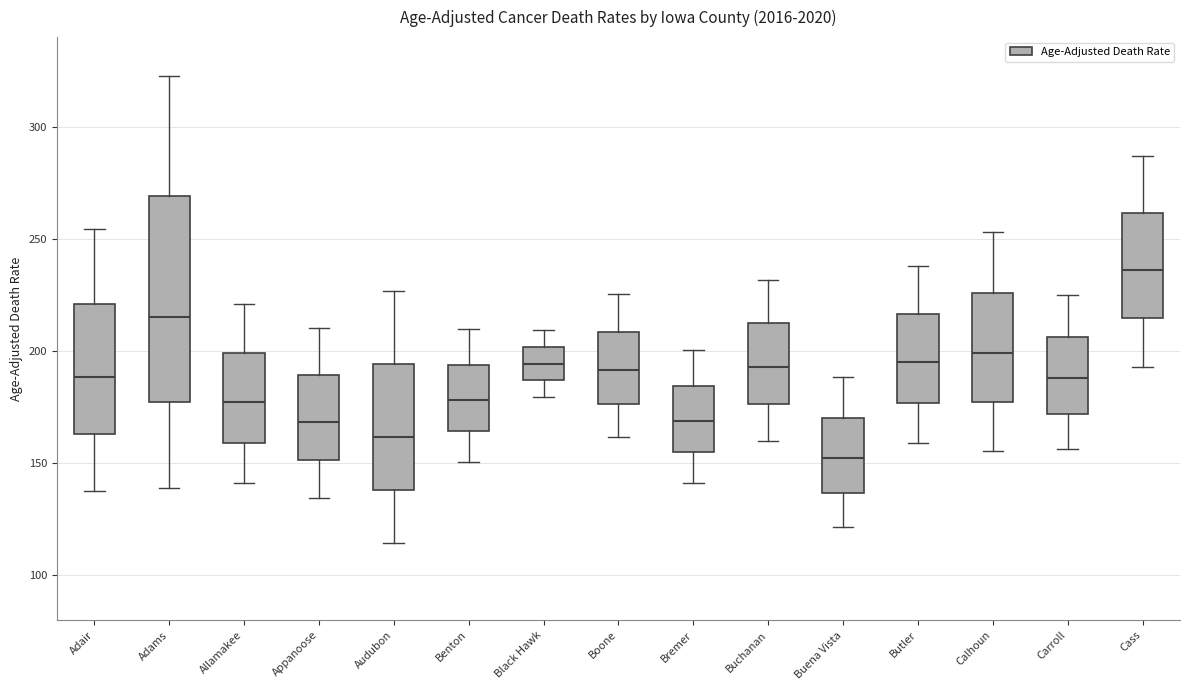

Reading left to right, read every box against the y-axis: the position of its median line, the range the box covers, and the ends of its whiskers. The values are not printed on the chart, so give them approximately, as read against the axis.

Adair: median 190, box 165 to 220, whiskers 140 to 255
Adams: median 215, box 175 to 270, whiskers 140 to 325
Allamakee: median 175, box 160 to 200, whiskers 140 to 220
Appanoose: median 170, box 150 to 190, whiskers 135 to 210
Audubon: median 160, box 140 to 195, whiskers 115 to 225
Benton: median 180, box 165 to 195, whiskers 150 to 210
Black Hawk: median 195, box 185 to 200, whiskers 180 to 210
Boone: median 190, box 175 to 210, whiskers 160 to 225
Bremer: median 170, box 155 to 185, whiskers 140 to 200
Buchanan: median 195, box 175 to 210, whiskers 160 to 230
Buena Vista: median 150, box 135 to 170, whiskers 120 to 190
Butler: median 195, box 175 to 215, whiskers 160 to 240
Calhoun: median 200, box 175 to 225, whiskers 155 to 255
Carroll: median 190, box 170 to 205, whiskers 155 to 225
Cass: median 235, box 215 to 260, whiskers 195 to 285